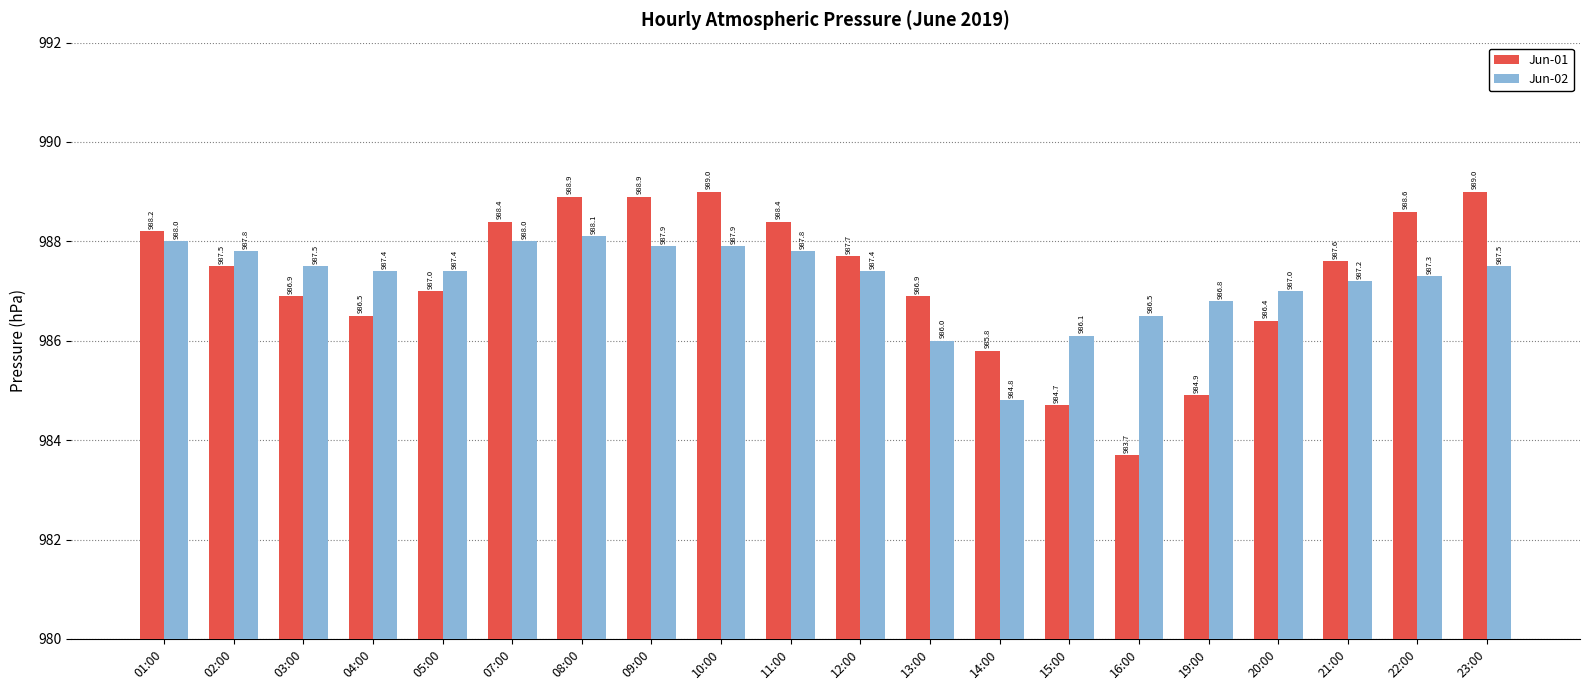

What is the label of the 11th bar from the right?

11:00